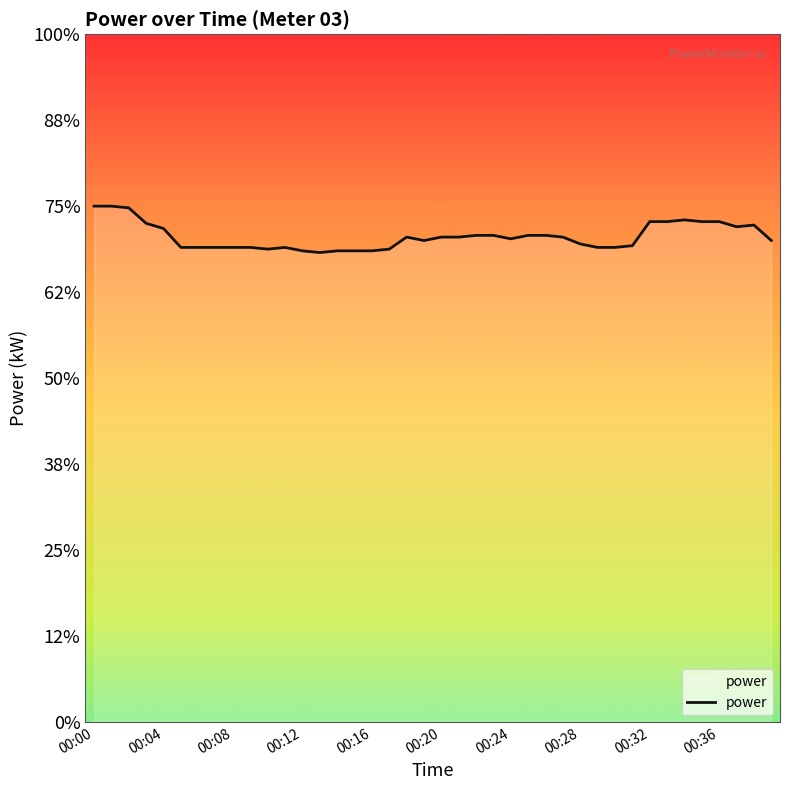

What is the label of the 31st point from the left?

30